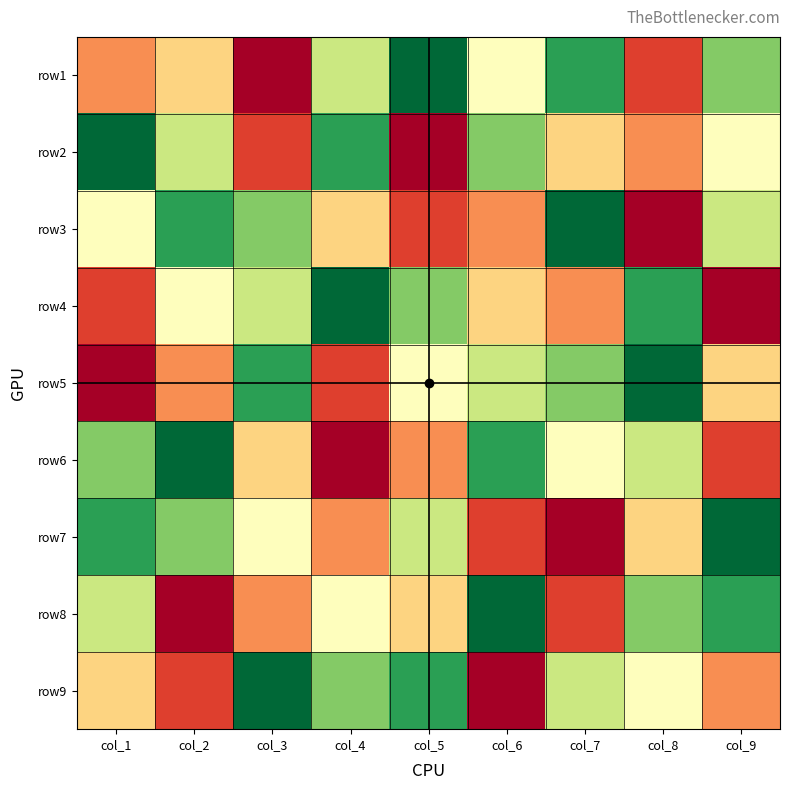

At how many categories does at least one series exceed 2?

9